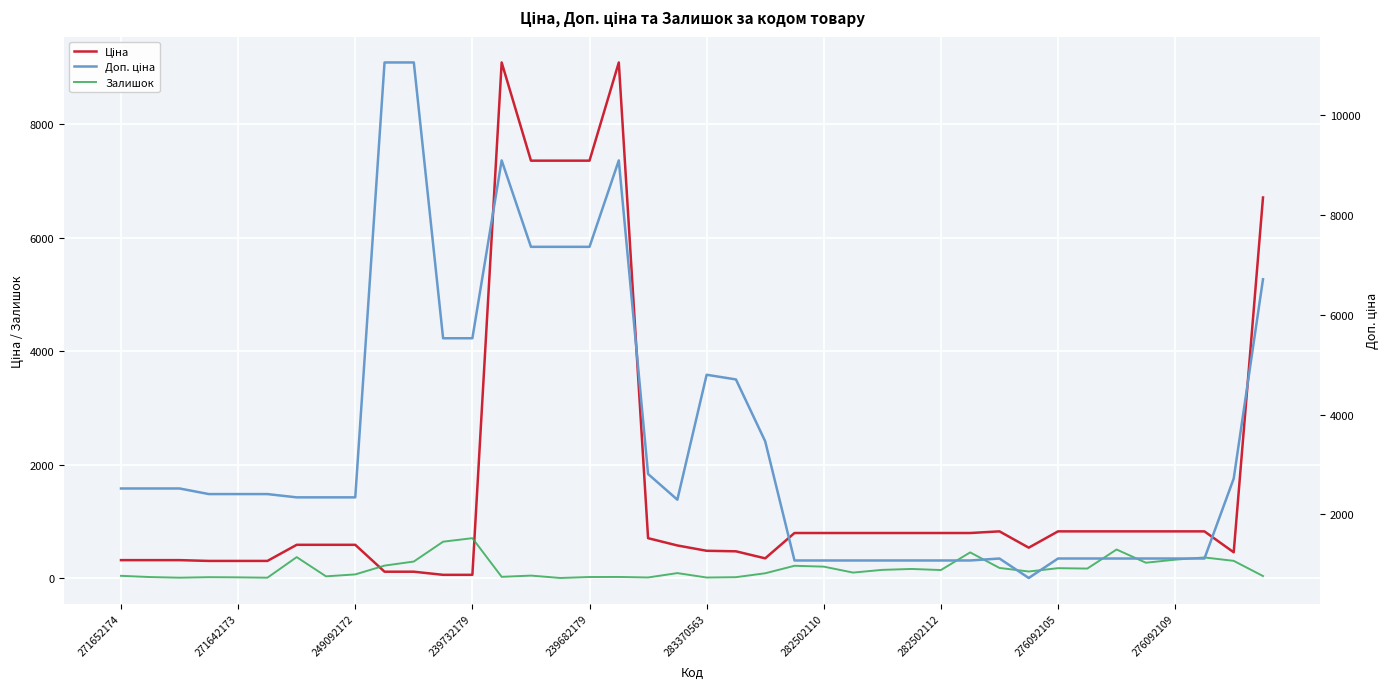

What is the total value across all series at 25?

1962.7